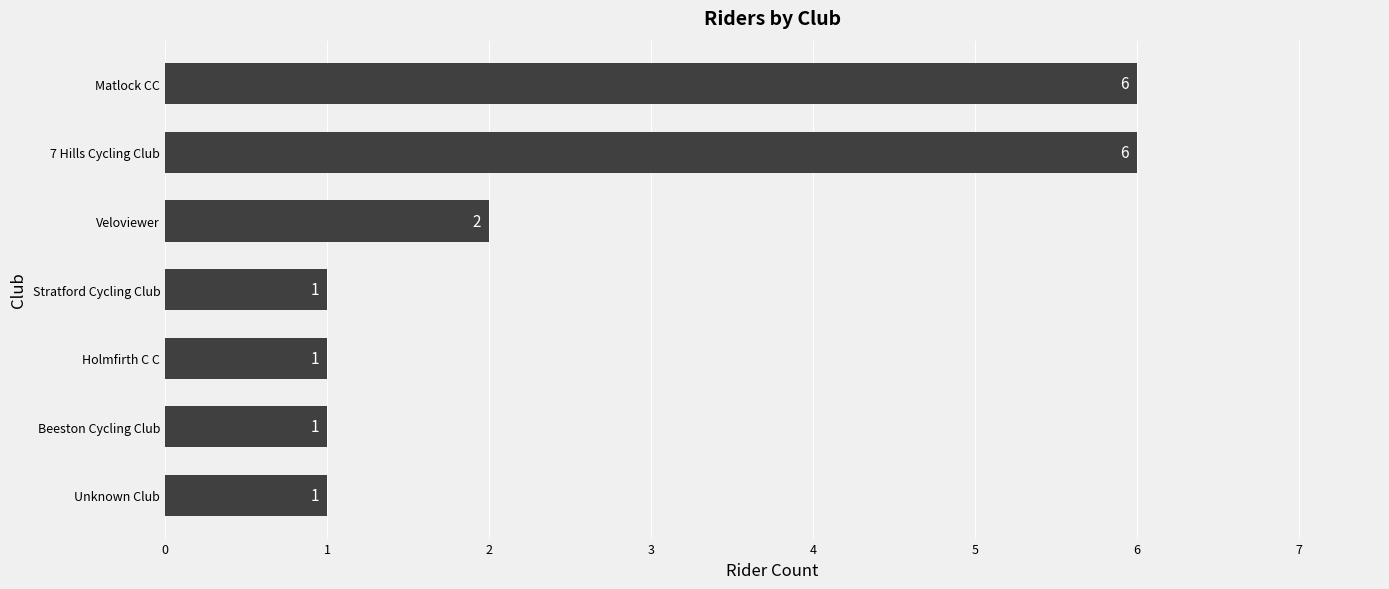

What position from the bottom is Matlock CC?

7